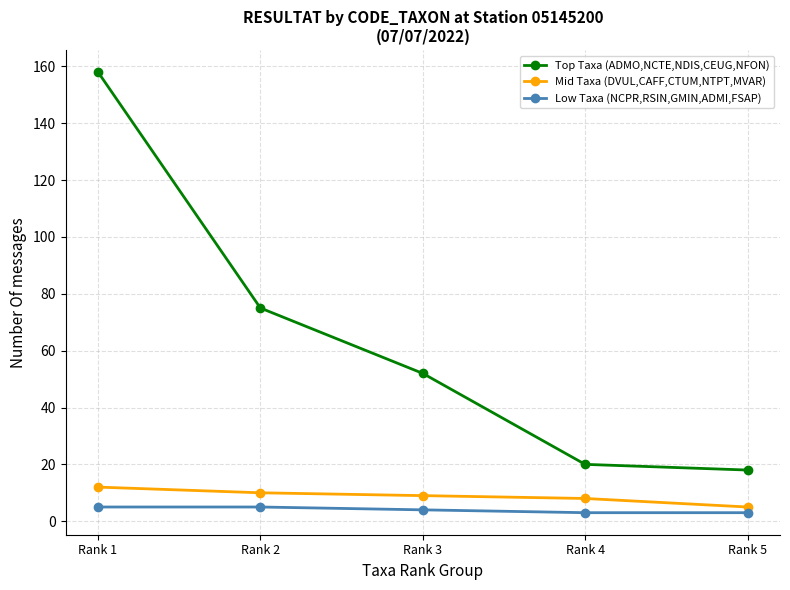

Where does the Top Taxa (ADMO,NCTE,NDIS,CEUG,NFON) series first go above 52?

Rank 1